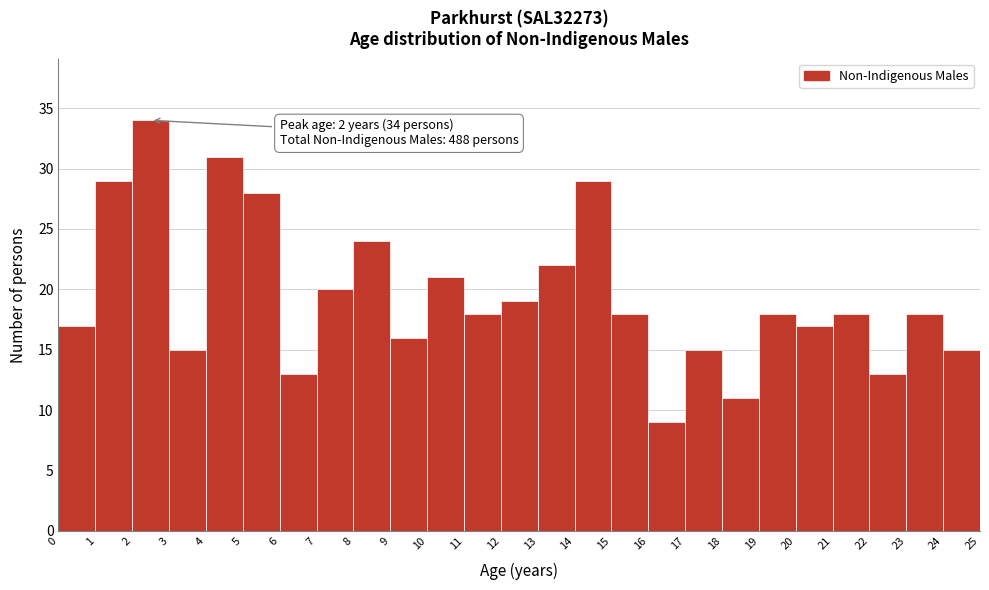

Over which range of the x-axis is the bar tallest?

2 to 3